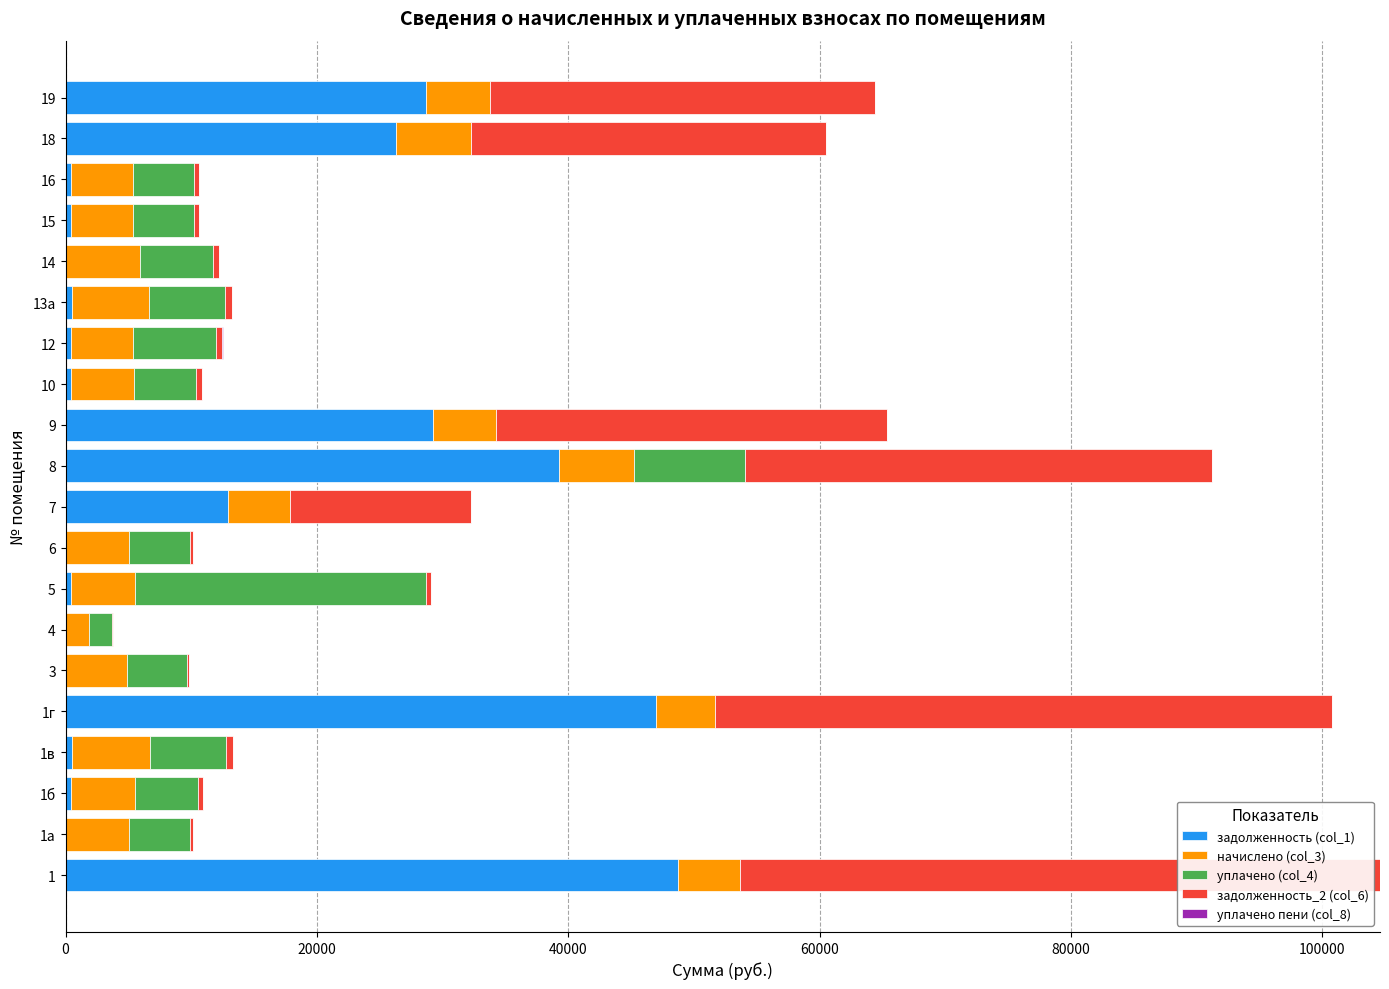

What is the value of the начислено (col_3) bar at the 3rd from the left?

5091.6